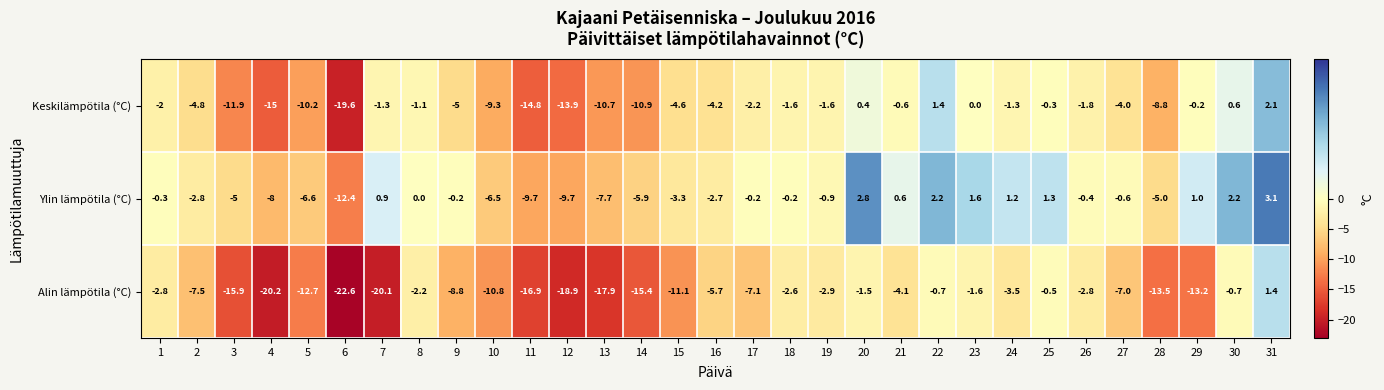

Count the number of data series in this chart.

3